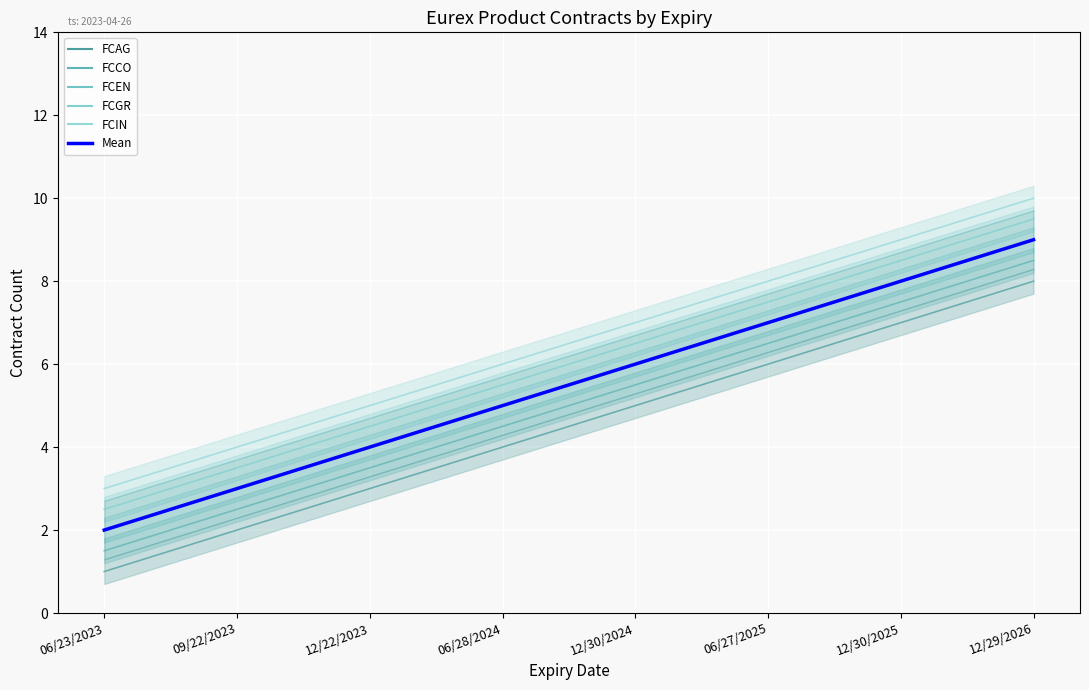

Does the chart display data point markers on the line(s)?

No